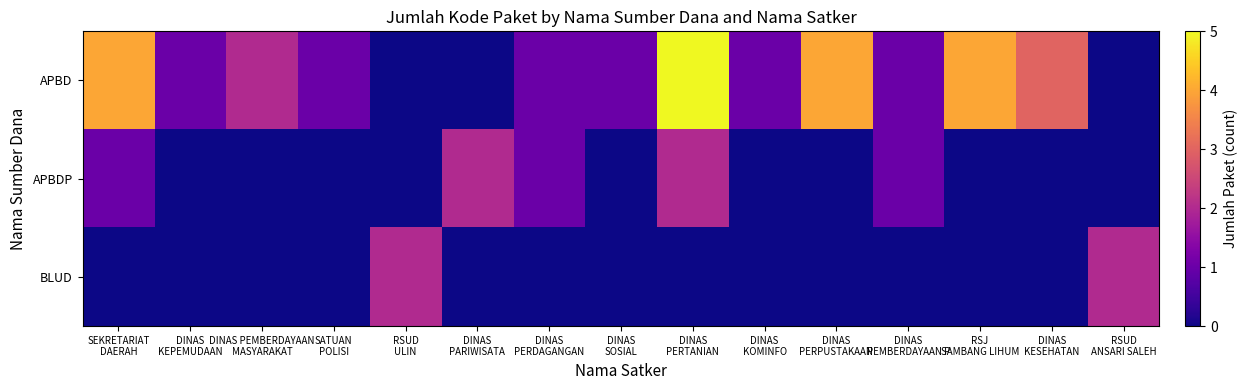

At RSUD ANSARI SALEH, list the series in order from smallest to largest.

APBD, APBDP, BLUD